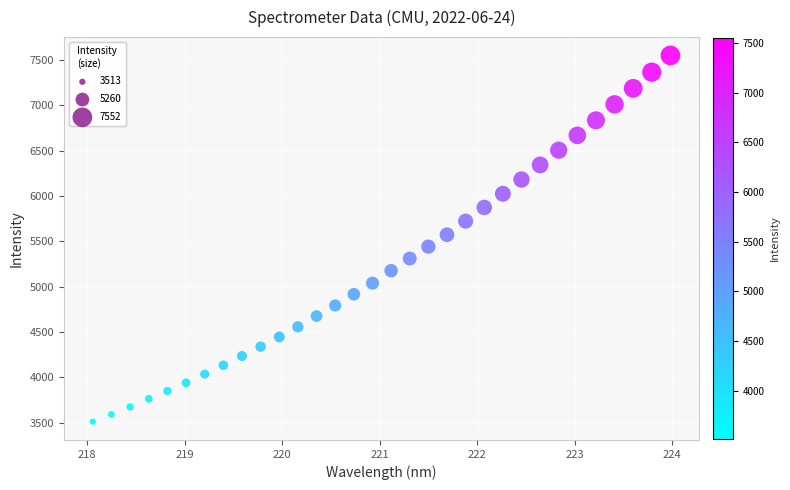

What is the range of Y values (max minus min)?

4038.6